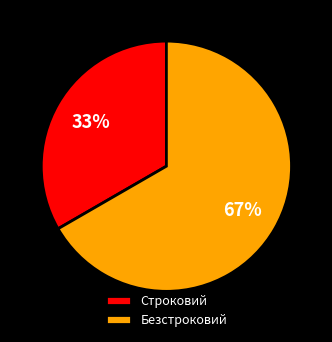

Which slice is the smallest?

Строковий